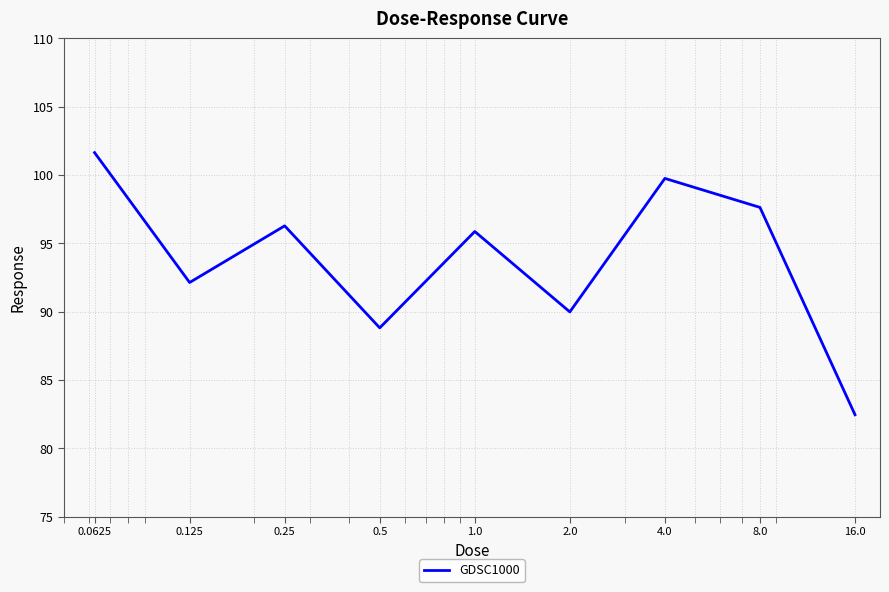

How many interior local valleys (lower than both neighbors) does the data have?

3